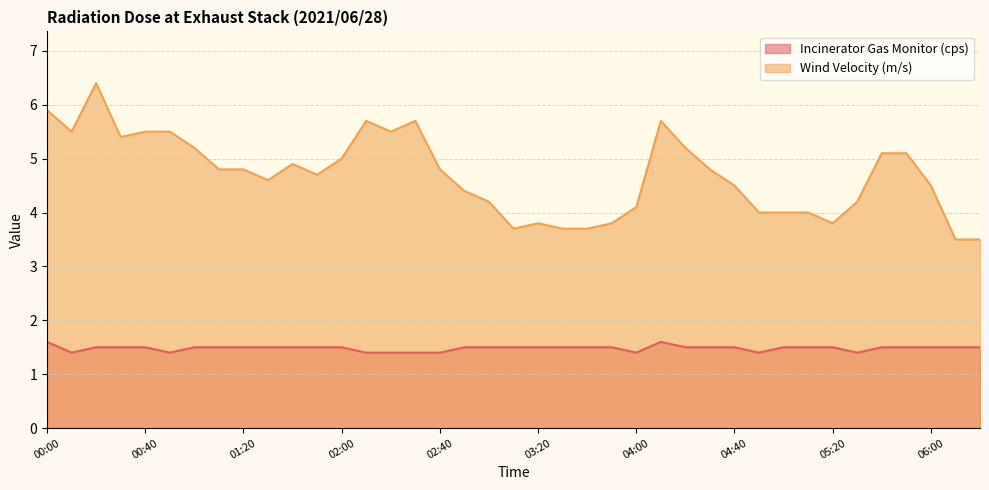

How many lines are shown in the chart?

2